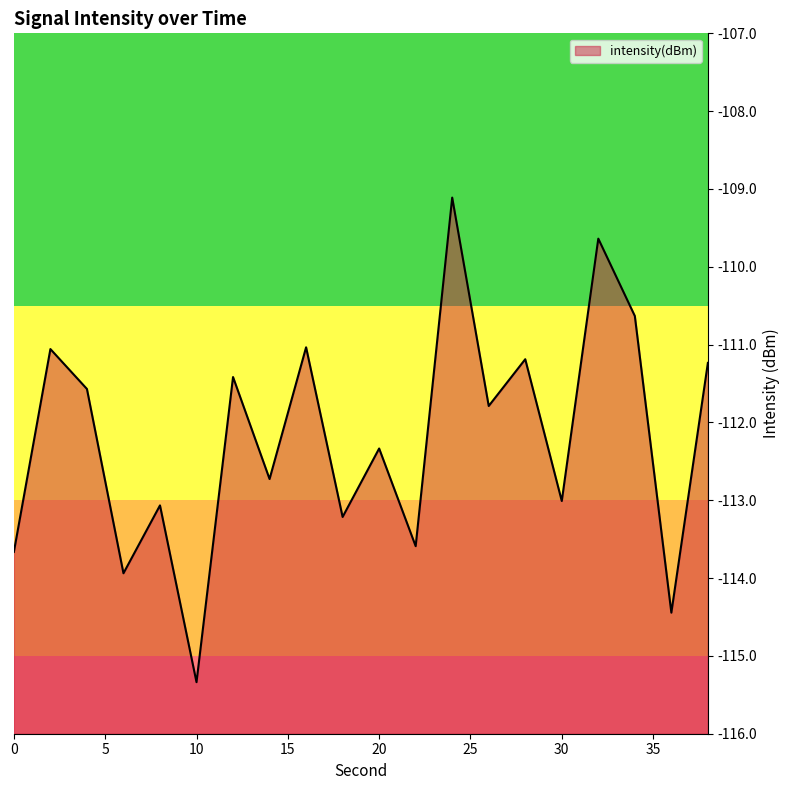

Where is the data nearest to the value -112?

26